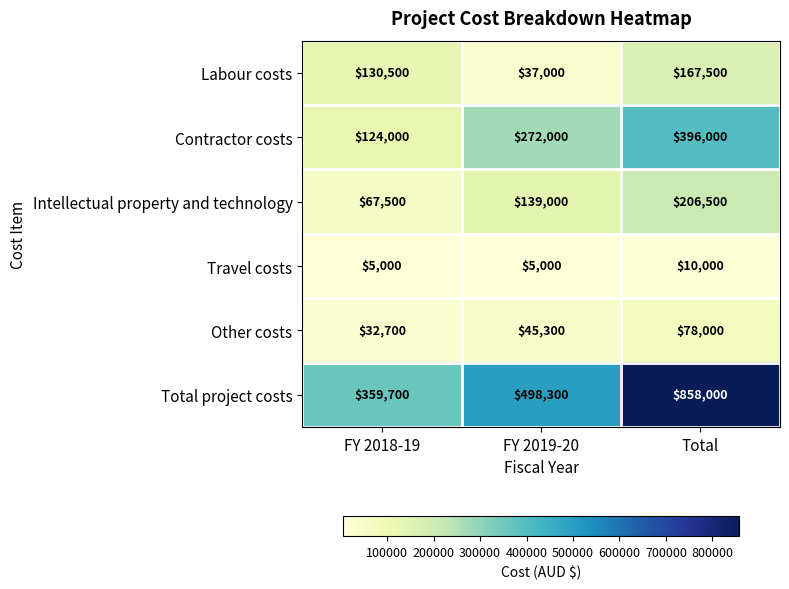

What is the lowest value of the Other costs series?

32700